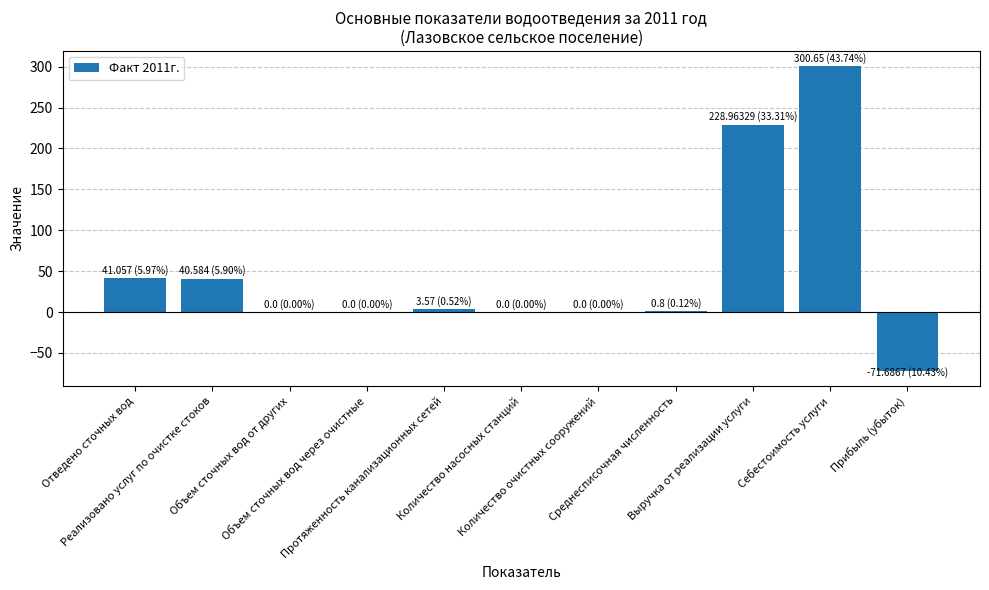

What is the sum of all values?

543.9